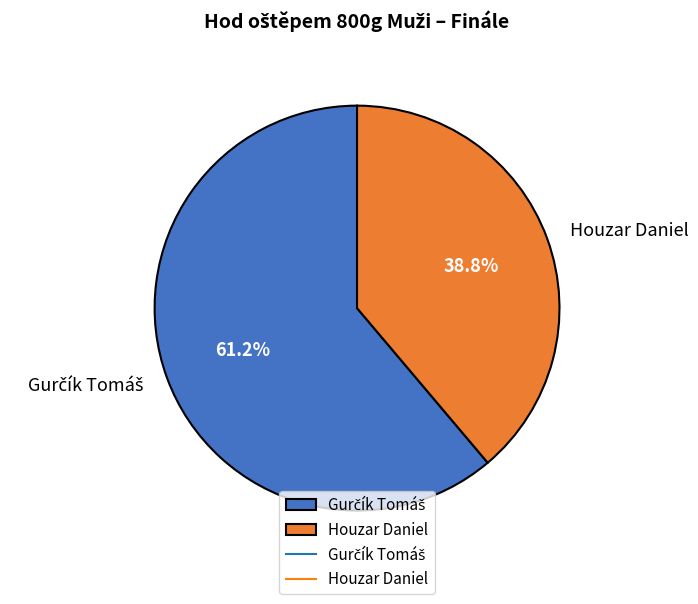

Which category has the smallest portion of the pie?

Houzar Daniel